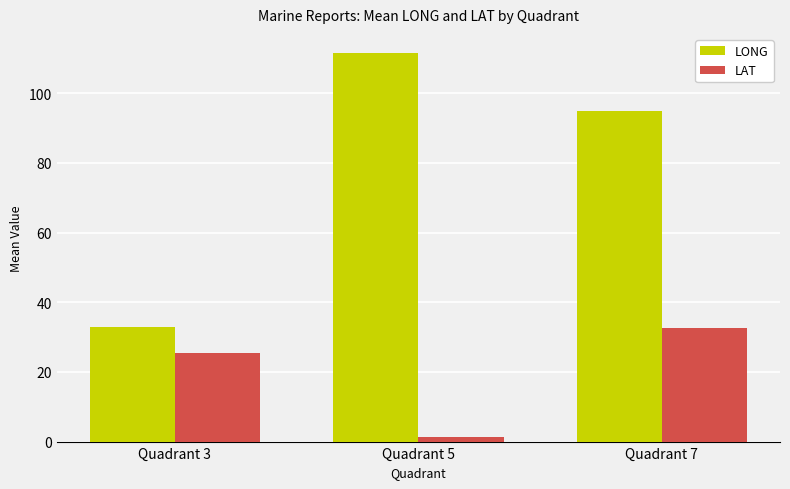

How many bars are there in each group?

2